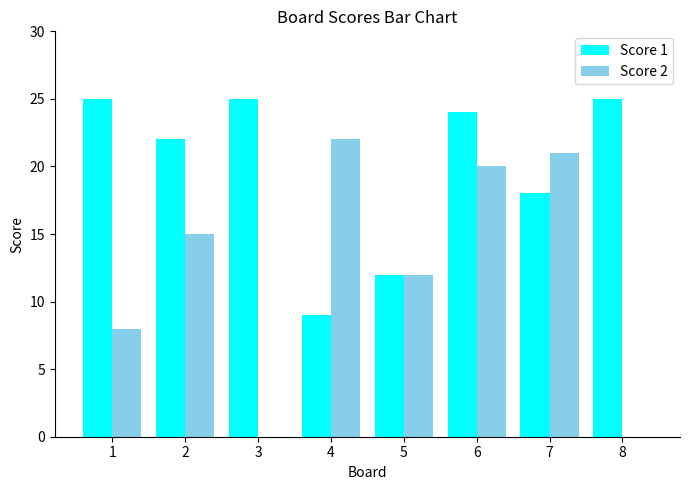

Which category has the highest value in the Score 2 series?

4